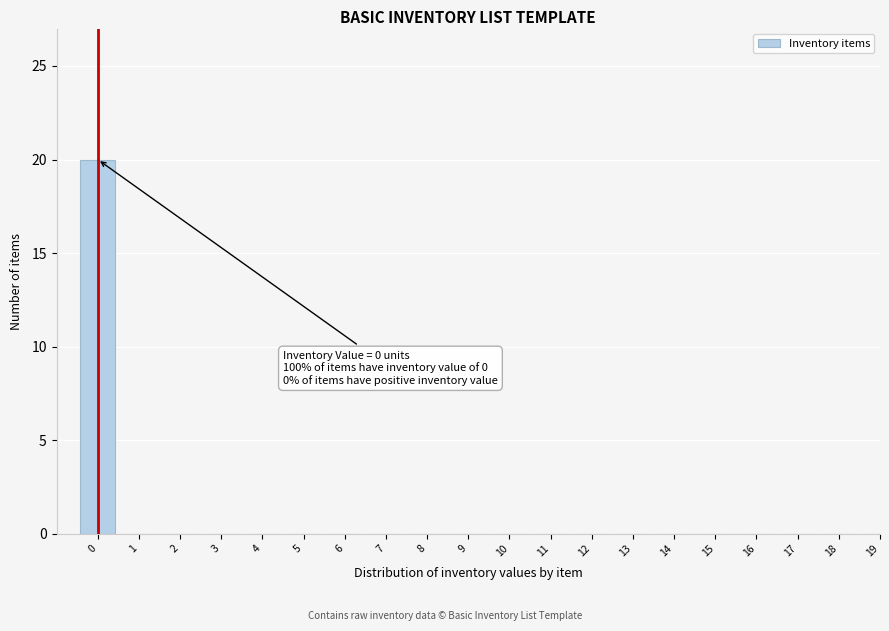

Reading left to right, transcribe all the data shown in this chart.

0=20	1=0	2=0	3=0	4=0	5=0	6=0	7=0	8=0	9=0	10=0	11=0	12=0	13=0	14=0	15=0	16=0	17=0	18=0	19=0